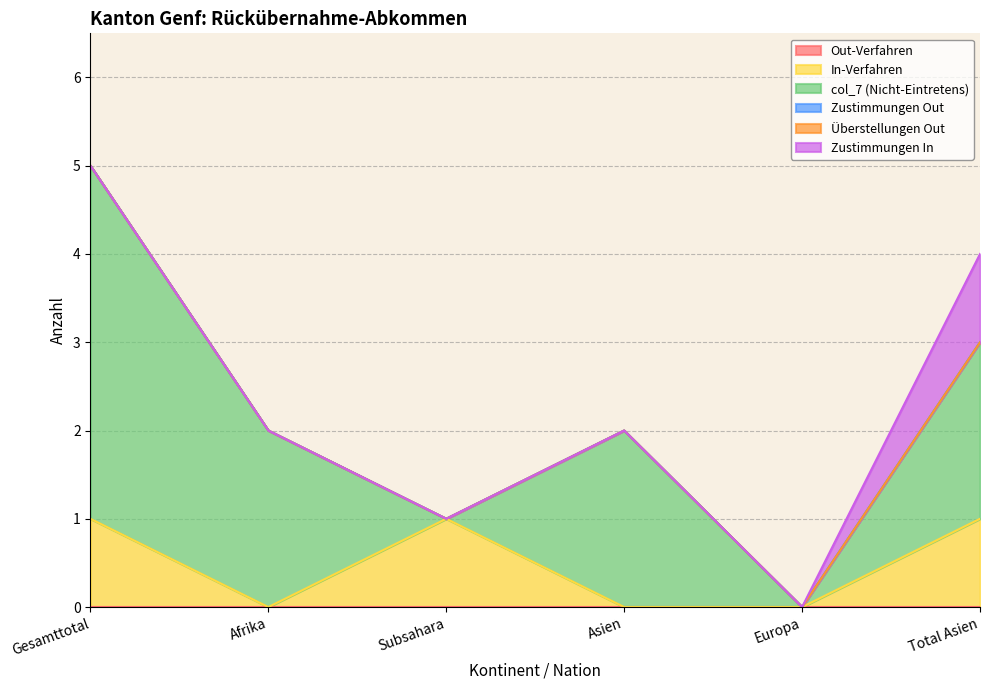

Which series has the widest spread of values?

col_7 (Nicht-Eintretens)